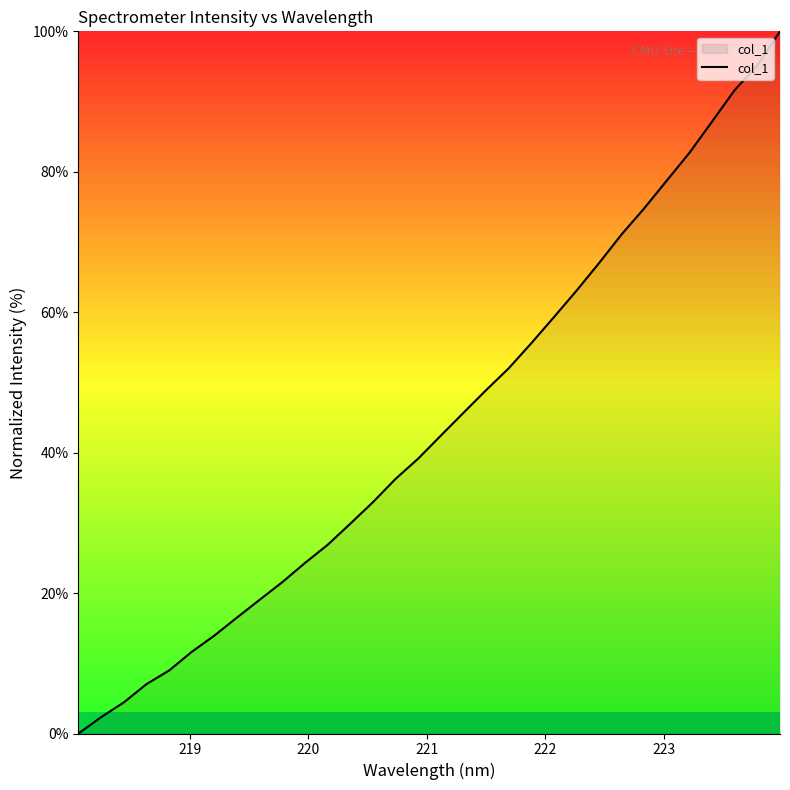

What is the maximum value shown in the chart?

100.0